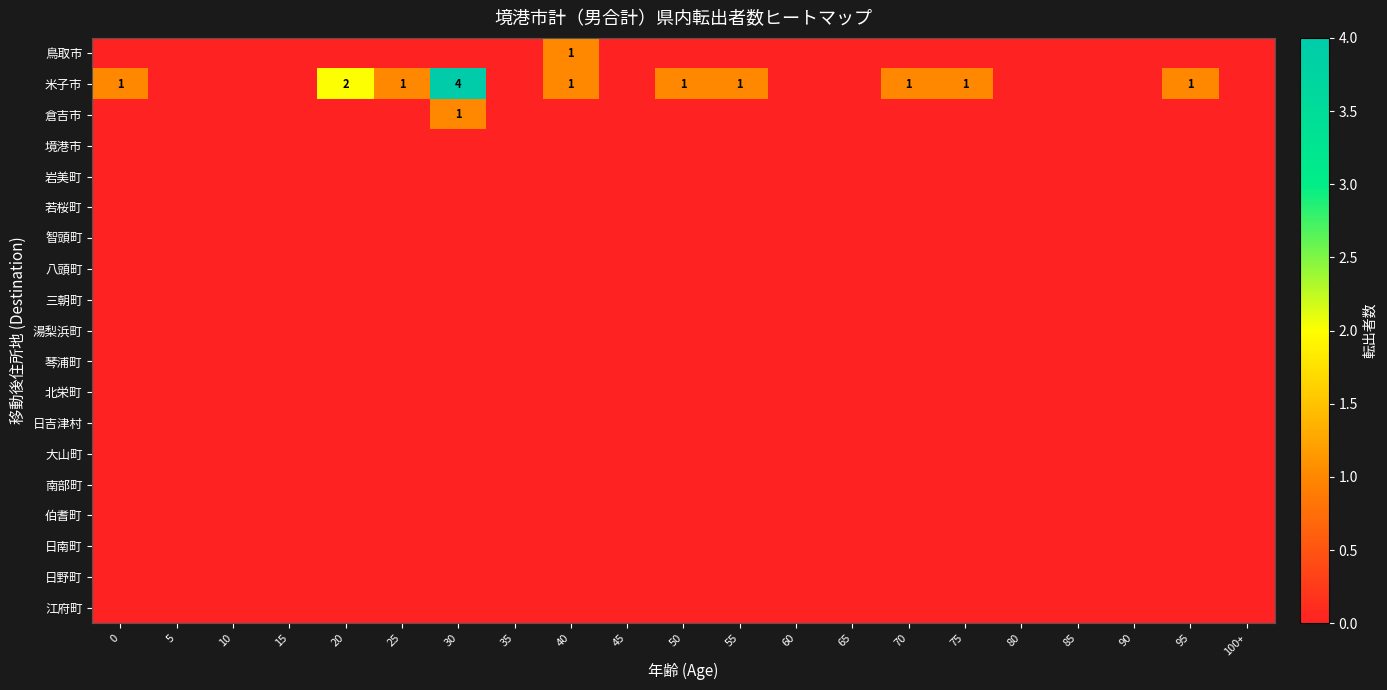

List the labels in order of 琴浦町 value, smallest first.

0, 5, 10, 15, 20, 25, 30, 35, 40, 45, 50, 55, 60, 65, 70, 75, 80, 85, 90, 95, 100+